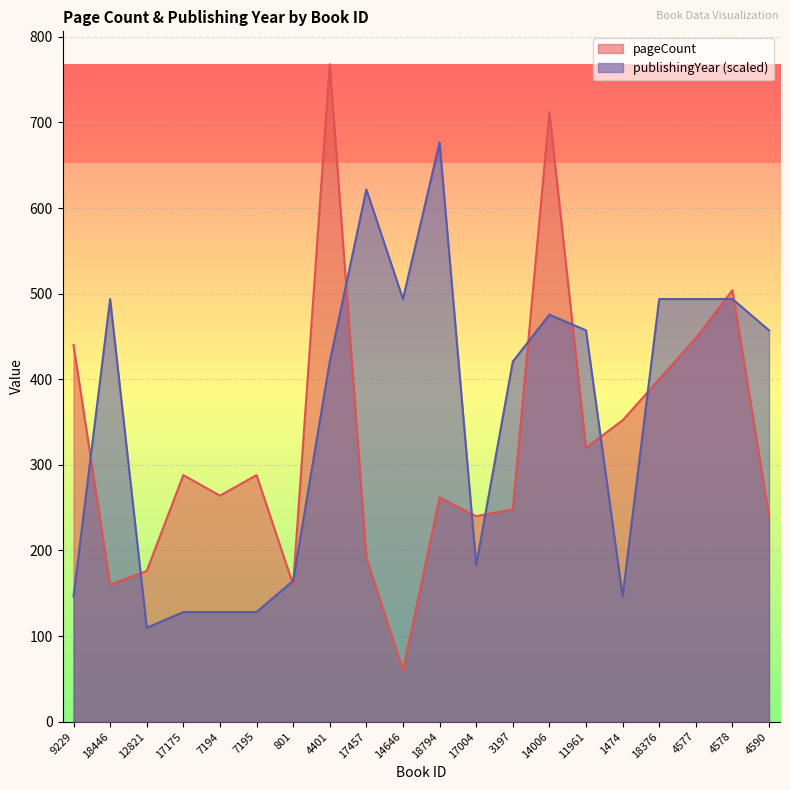

Which series has the widest spread of values?

pageCount